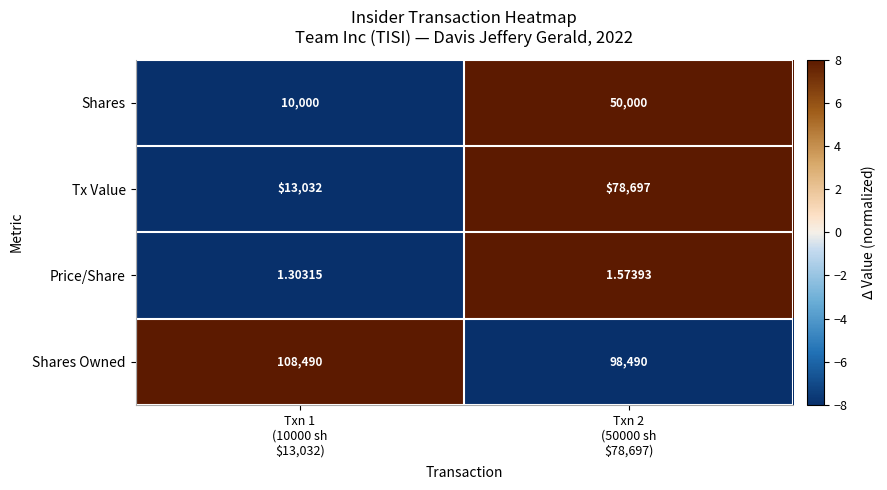

Which category has the lowest value across all series?

Txn 1
(10000 sh
$13,032)